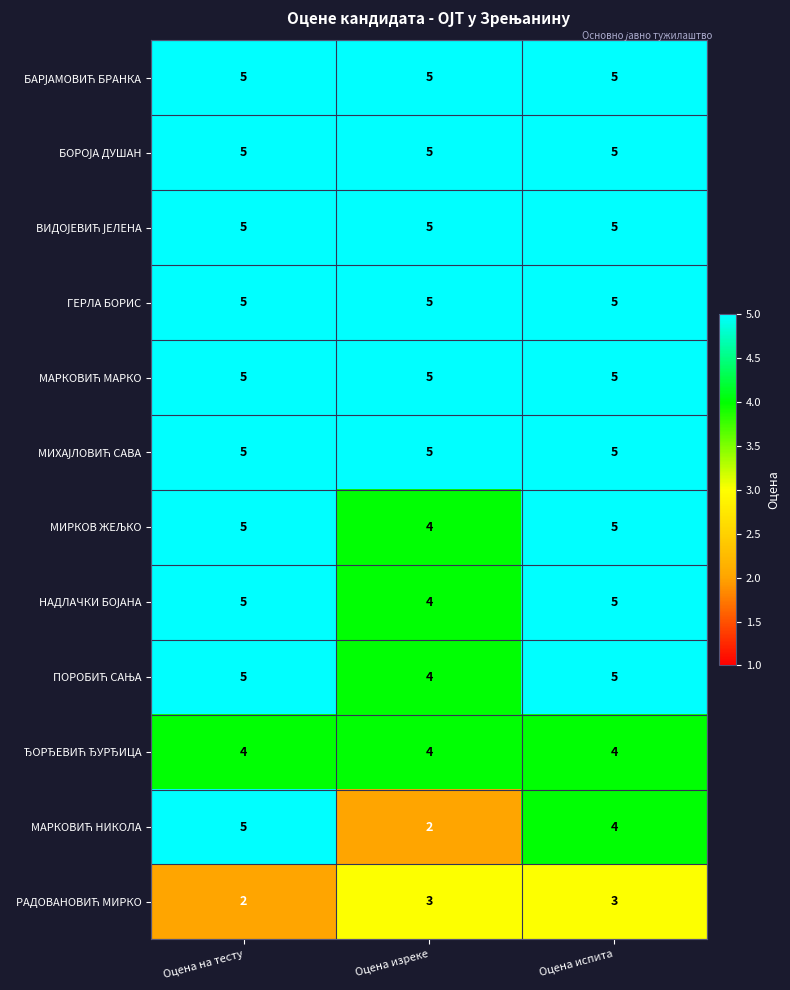

At how many categories does at least one series exceed 3?

3